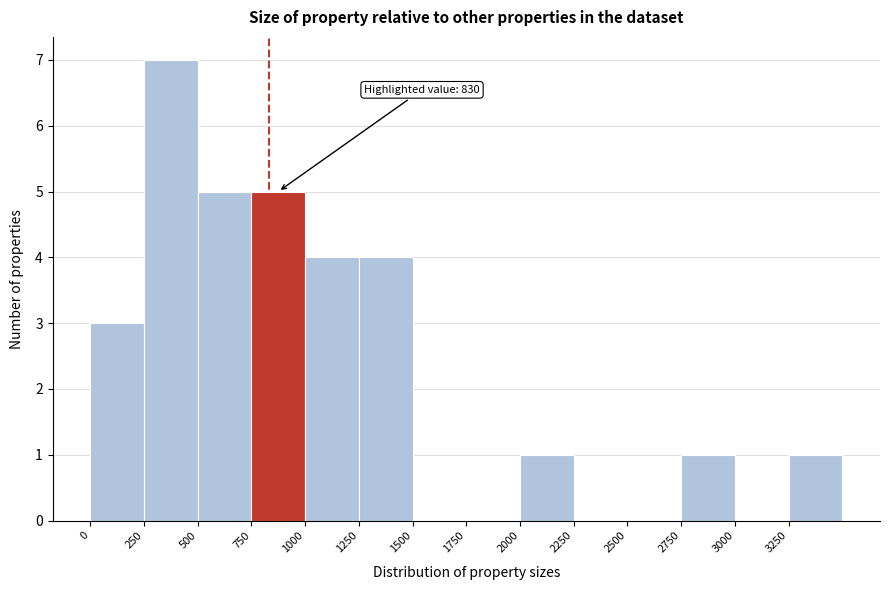

Over which range of the x-axis is the bar tallest?

250 to 500